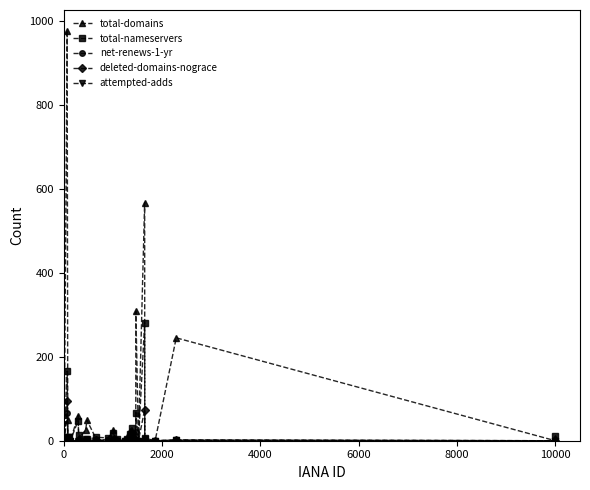

Which series has the widest spread of values?

total-domains